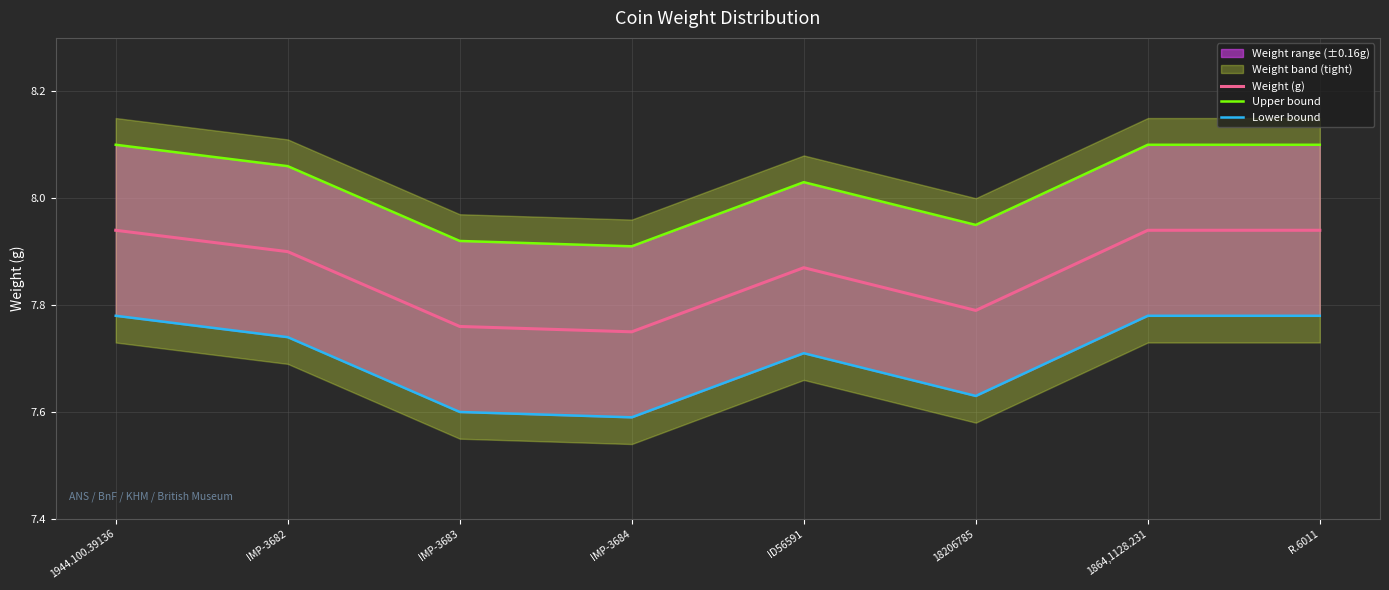

Between 1944.100.39136 and R.6011, which series saw the biggest shift?

Weight (g)